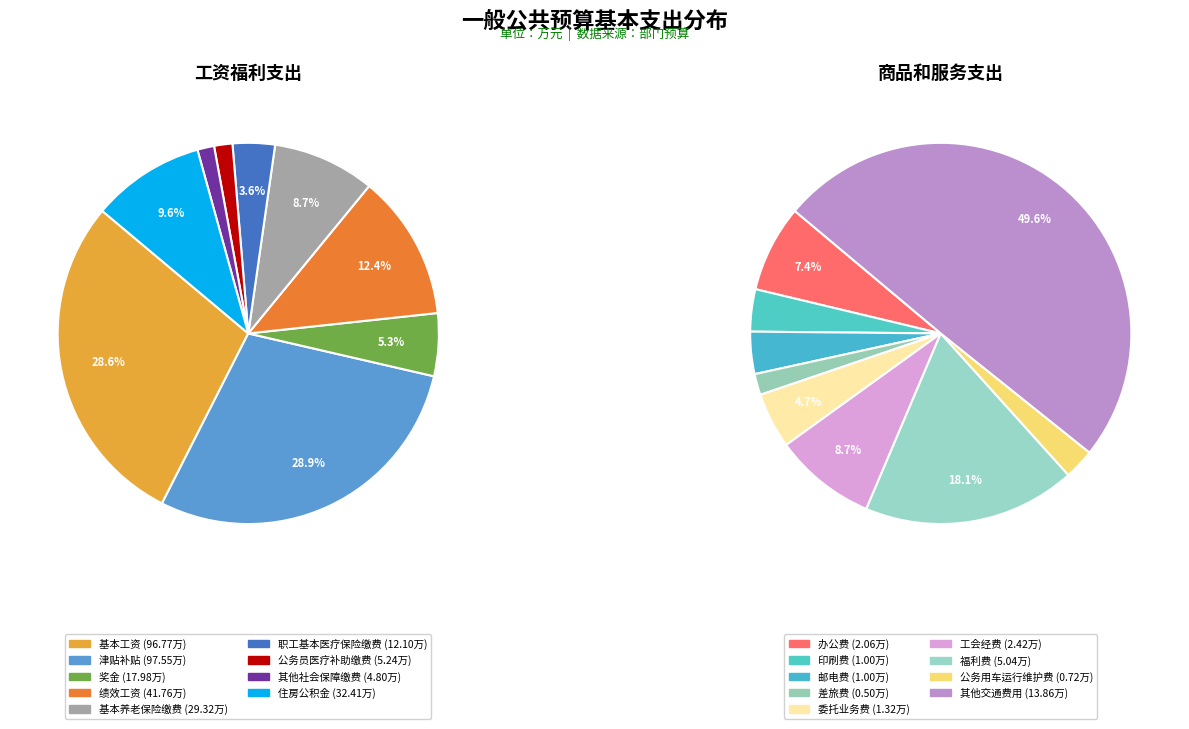

What percentage is the 商品和服务支出 slice, to the nearest percent?

8%